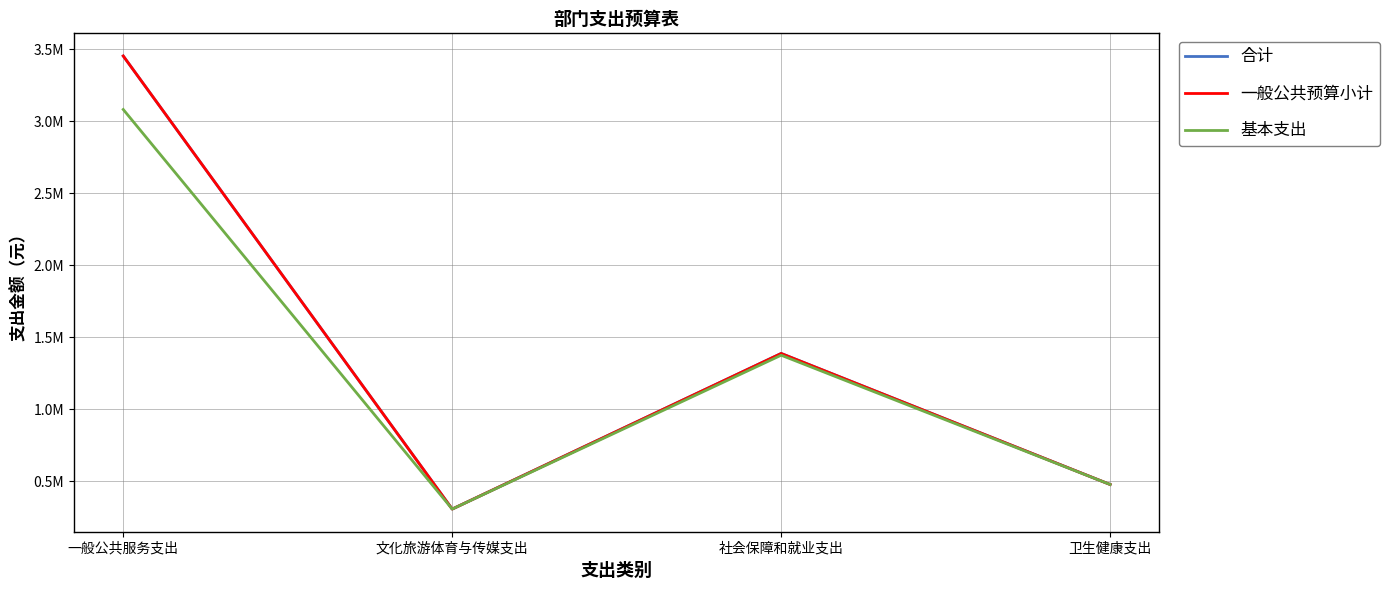

What is the value of the 一般公共预算小计 point at the 2nd from the left?

307881.8